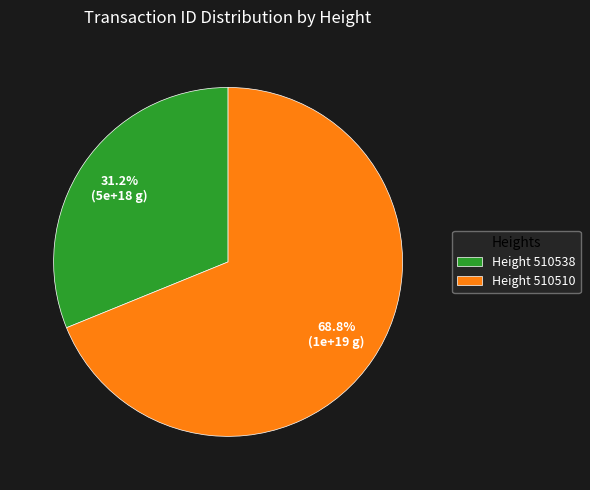

Count the number of slices in the pie.

2